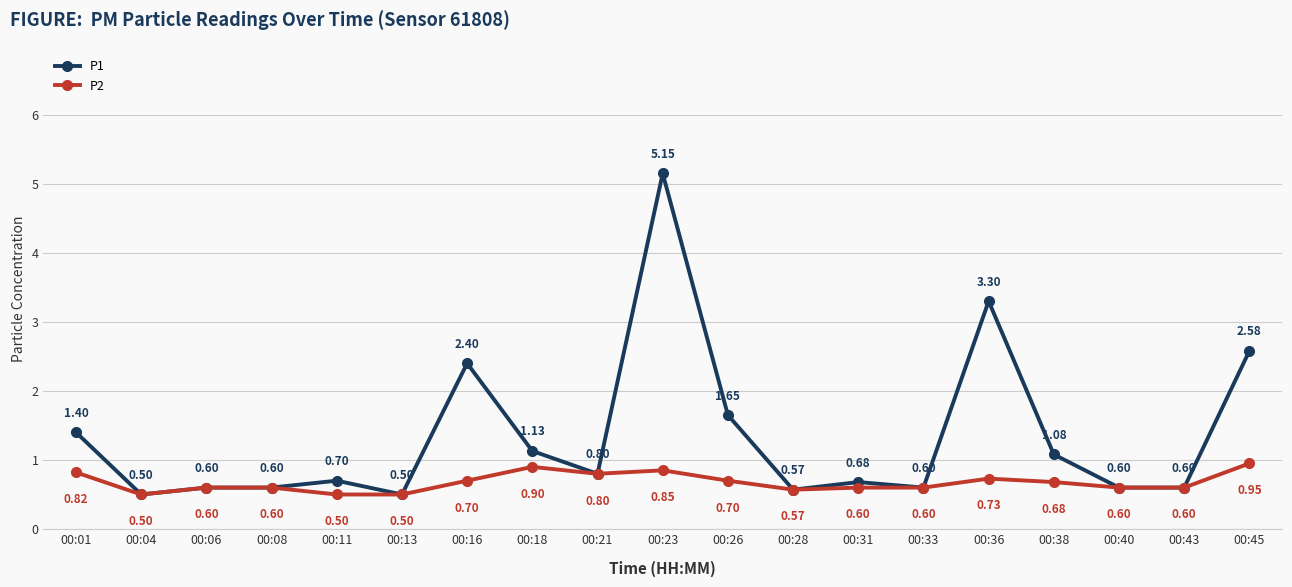

At how many categories does at least one series exceed 4?

1